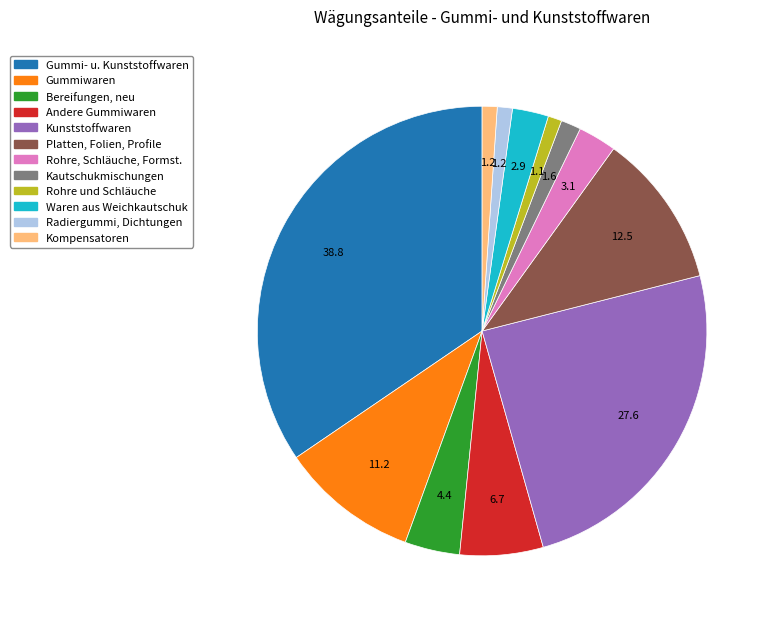

Count the number of slices in the pie.

12